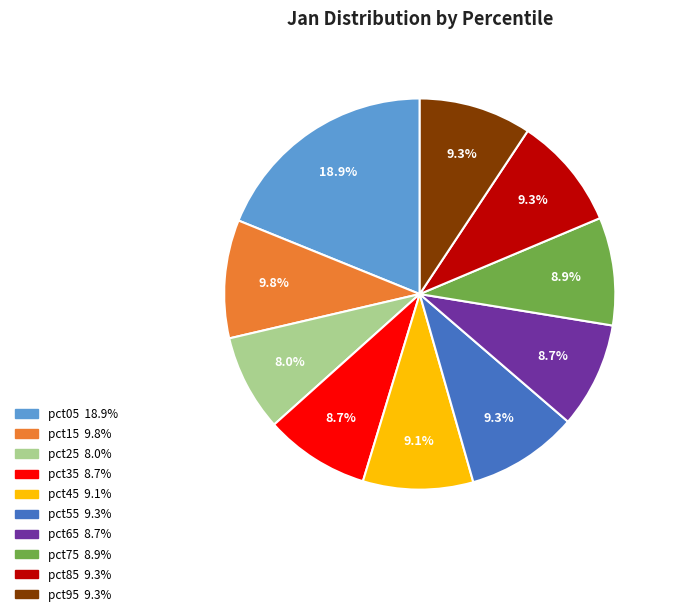

Approximately how many times larger is the value at pct45 compared to pct15?

0.9